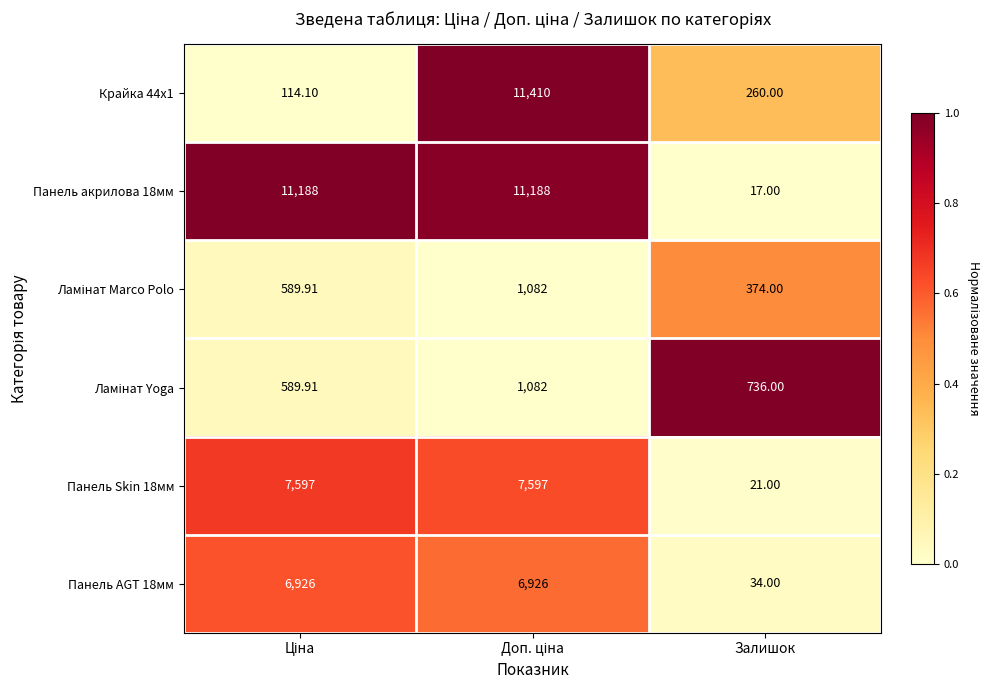

At which category does the chart reach its minimum across all series?

Залишок